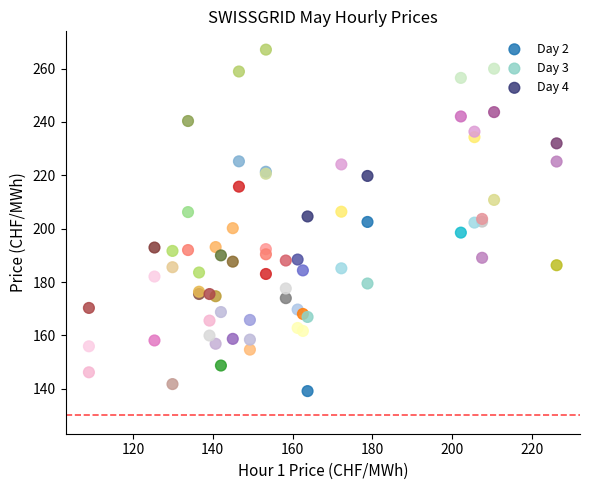

Which series reaches the maximum Y coordinate?

Day 4